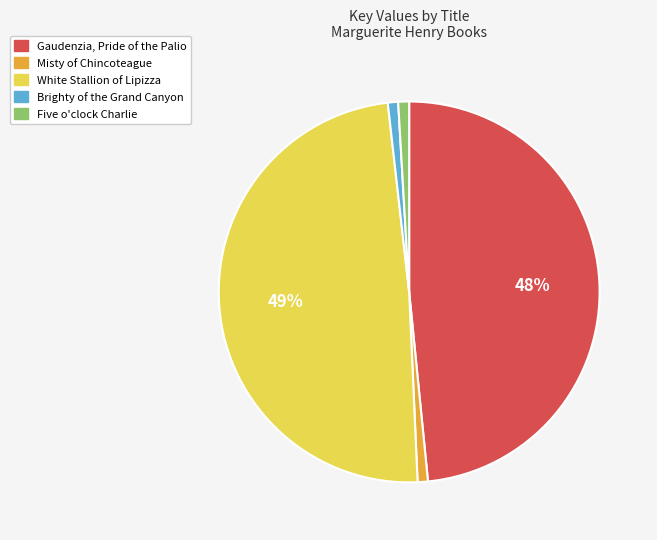

True or false: Misty of Chincoteague accounts for 1% of the total.

True